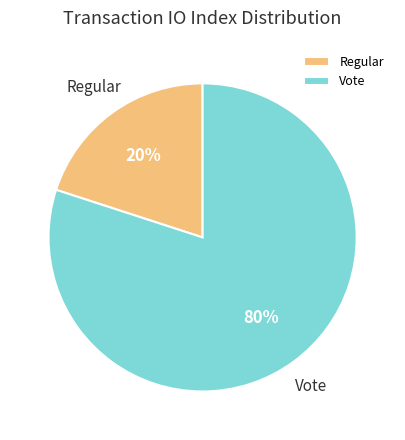

Does Regular represent more than half of the total?

No